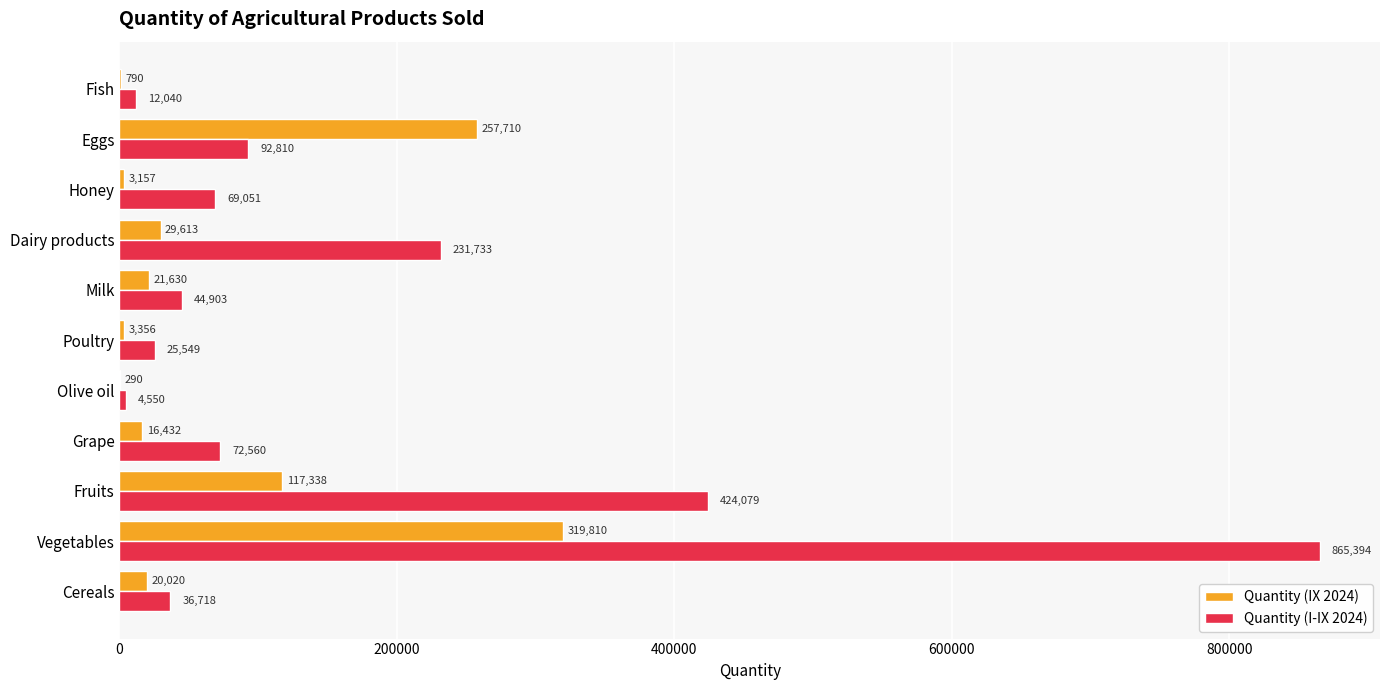

Which series changed the most between Dairy products and Eggs?

Quantity (IX 2024)